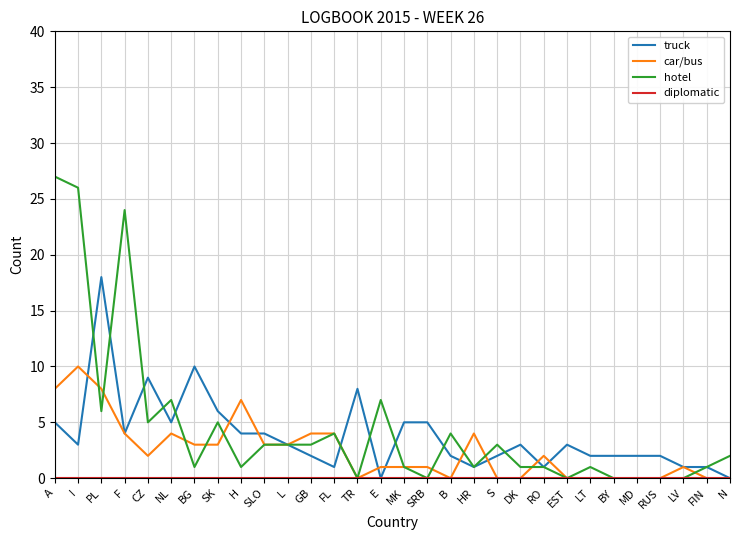

Is it true that car/bus equals 3 at SLO?

True